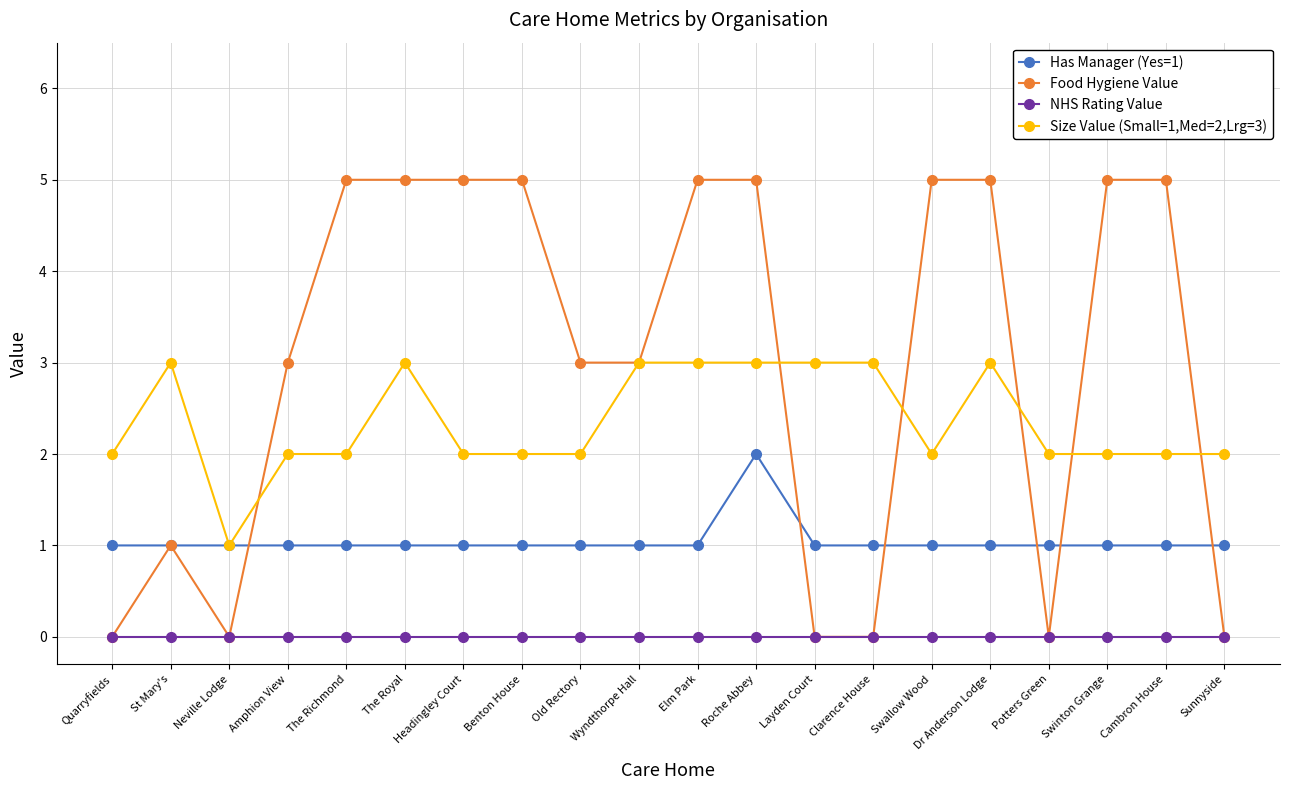

How many categories are shown in the chart?

20